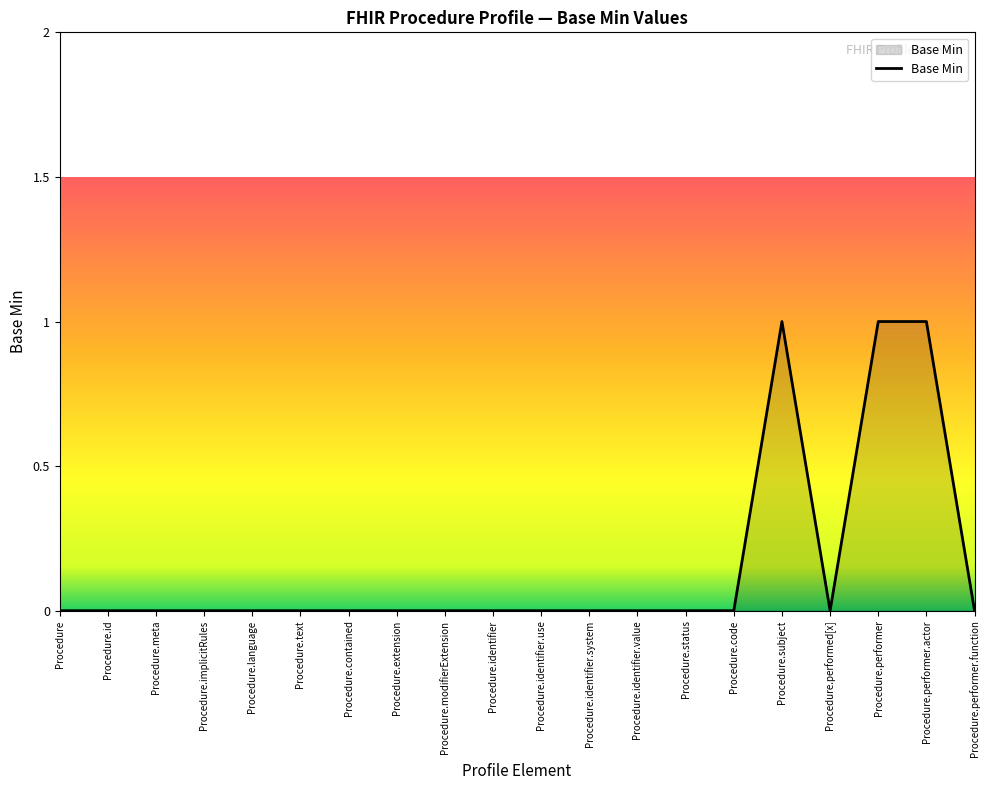

How many lines are shown in the chart?

1